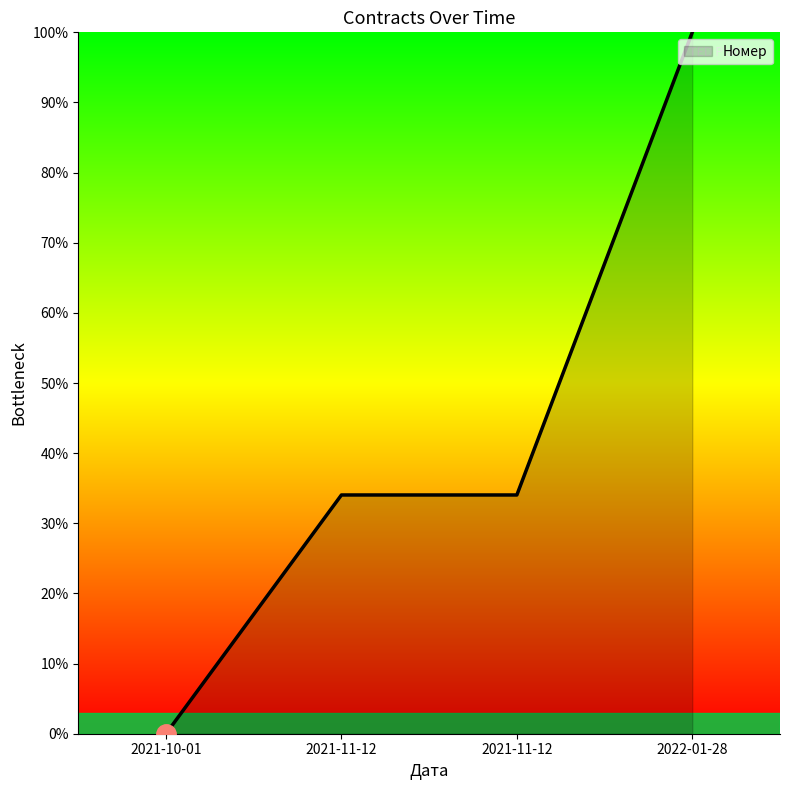

How many series are shown in this chart?

1